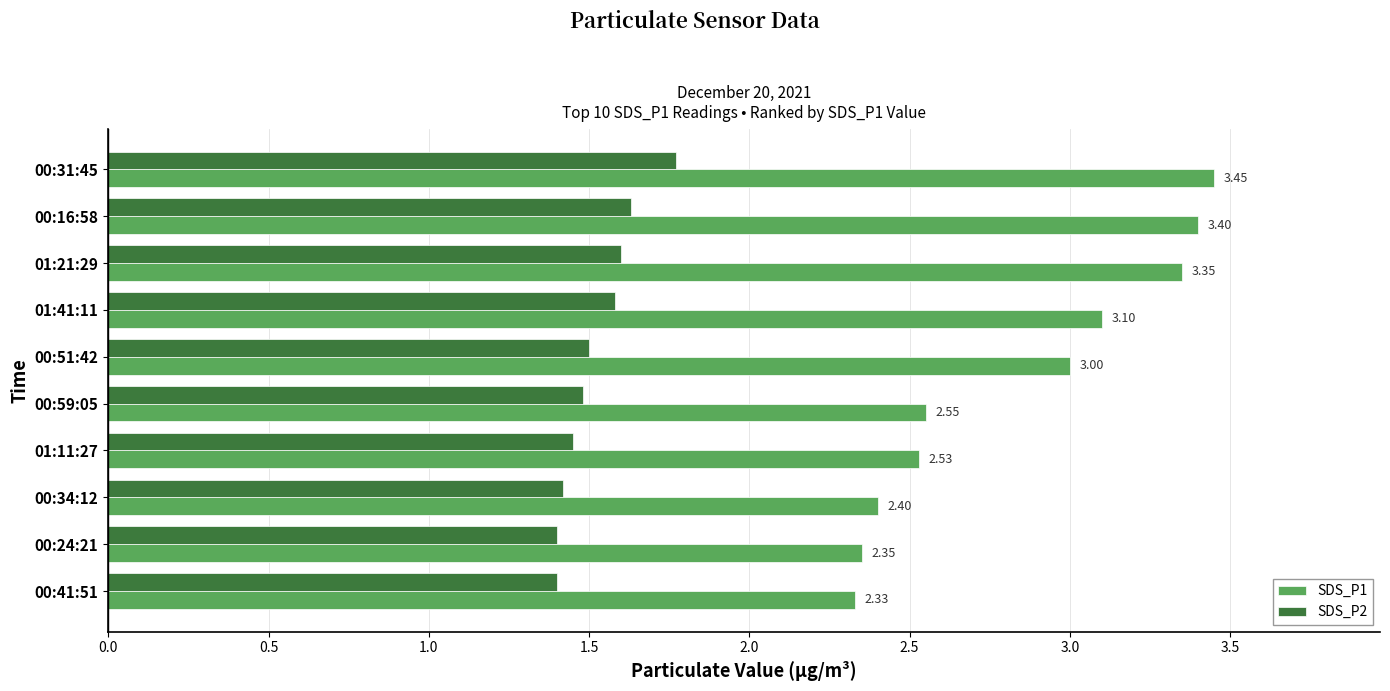

List the labels in order of SDS_P1 value, largest first.

00:31:45, 00:16:58, 01:21:29, 01:41:11, 00:51:42, 00:59:05, 01:11:27, 00:34:12, 00:24:21, 00:41:51